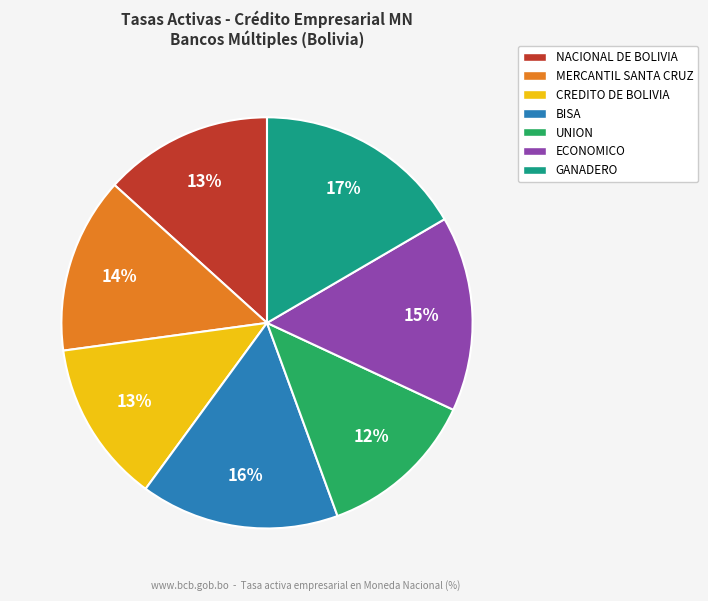

Which has a higher value, GANADERO or NACIONAL DE BOLIVIA?

GANADERO